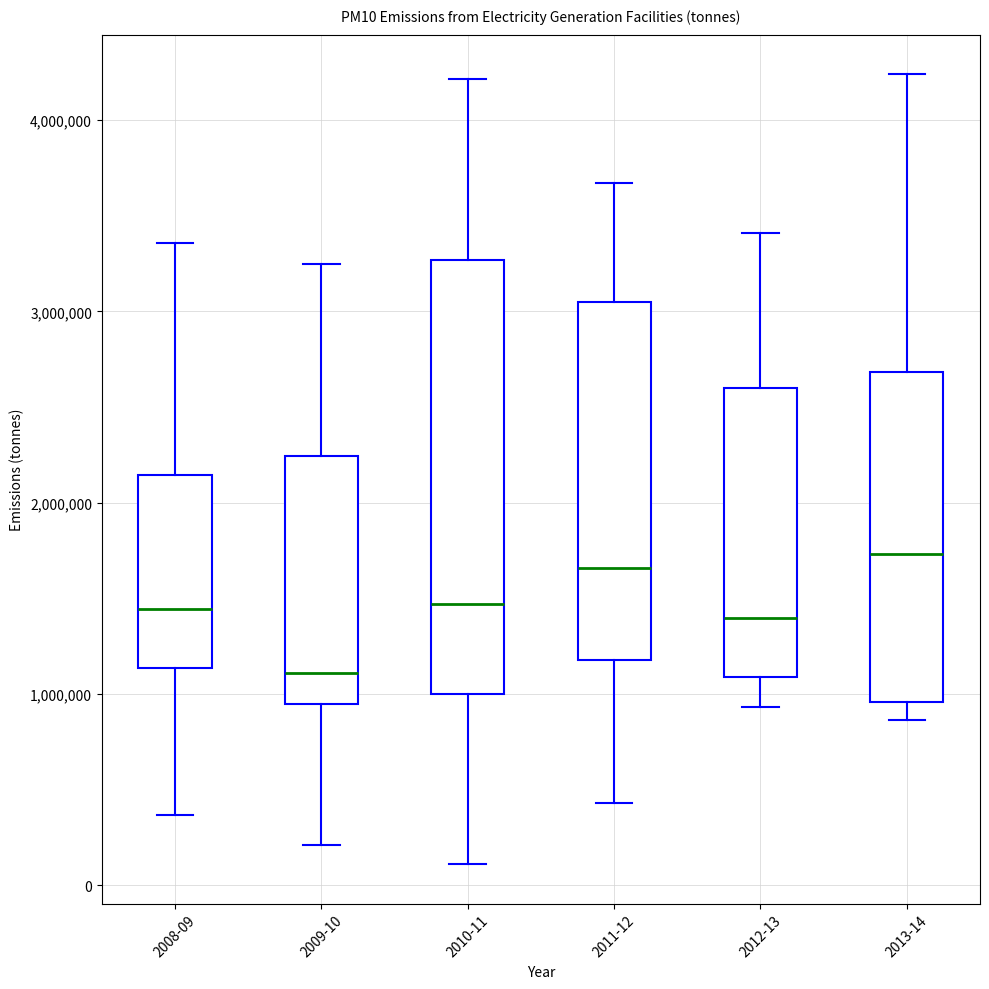

Reading left to right, read every box against the y-axis: the position of its median line, the range the box covers, and the ends of its whiskers. The values are not printed on the chart, so give them approximately, as read against the axis.

2008-09: median 1400000, box 1100000 to 2100000, whiskers 400000 to 3400000
2009-10: median 1100000, box 900000 to 2200000, whiskers 200000 to 3300000
2010-11: median 1500000, box 1000000 to 3300000, whiskers 100000 to 4200000
2011-12: median 1700000, box 1200000 to 3000000, whiskers 400000 to 3700000
2012-13: median 1400000, box 1100000 to 2600000, whiskers 900000 to 3400000
2013-14: median 1700000, box 1000000 to 2700000, whiskers 900000 to 4200000